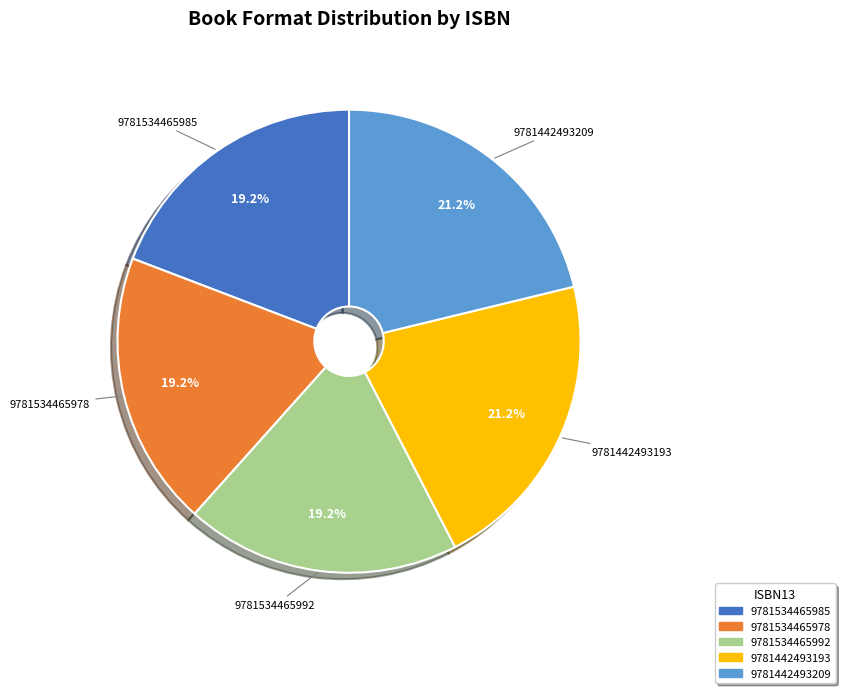

What percentage do 9781534465985 and 9781534465992 together represent?

38.4%